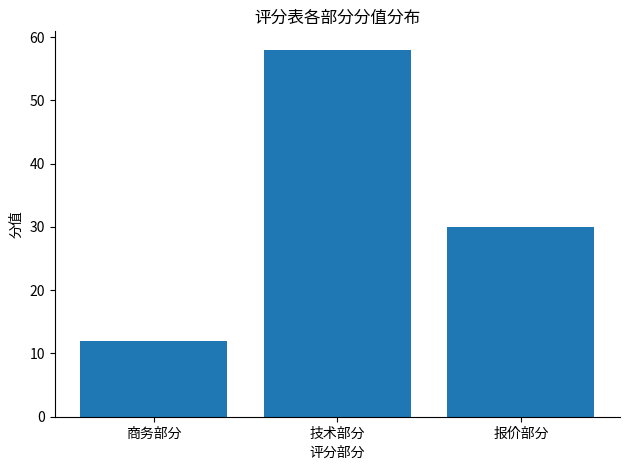

Reading right to left, transcribe all the data shown in this chart.

报价部分=30	技术部分=58	商务部分=12